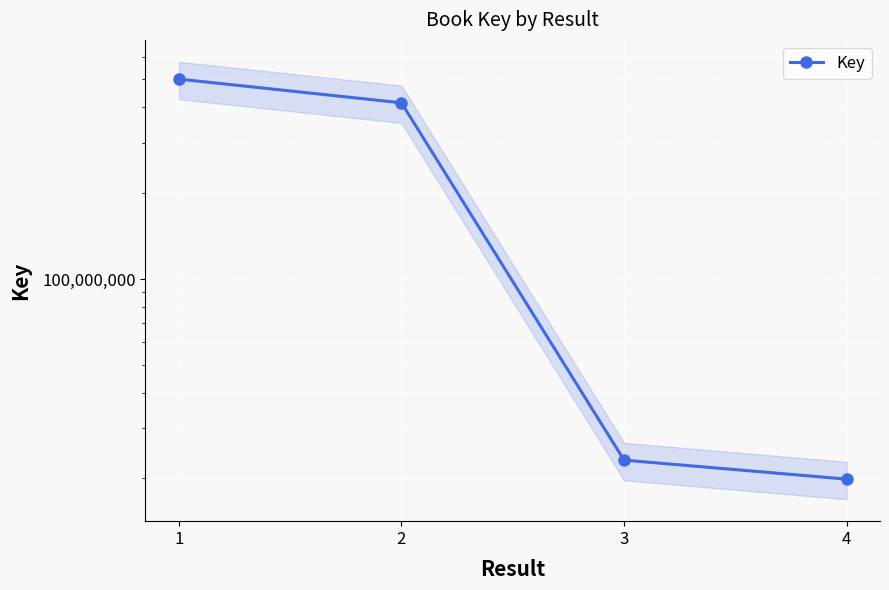

Where does the data first go above 414137928?

1